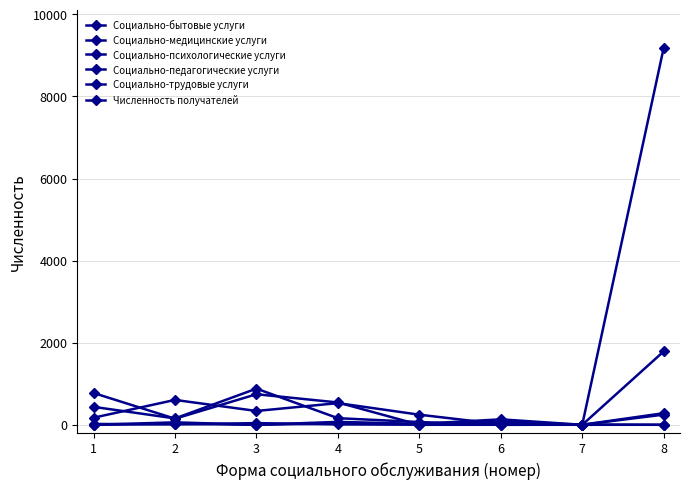

At how many categories does at least one series exceed 122?

7